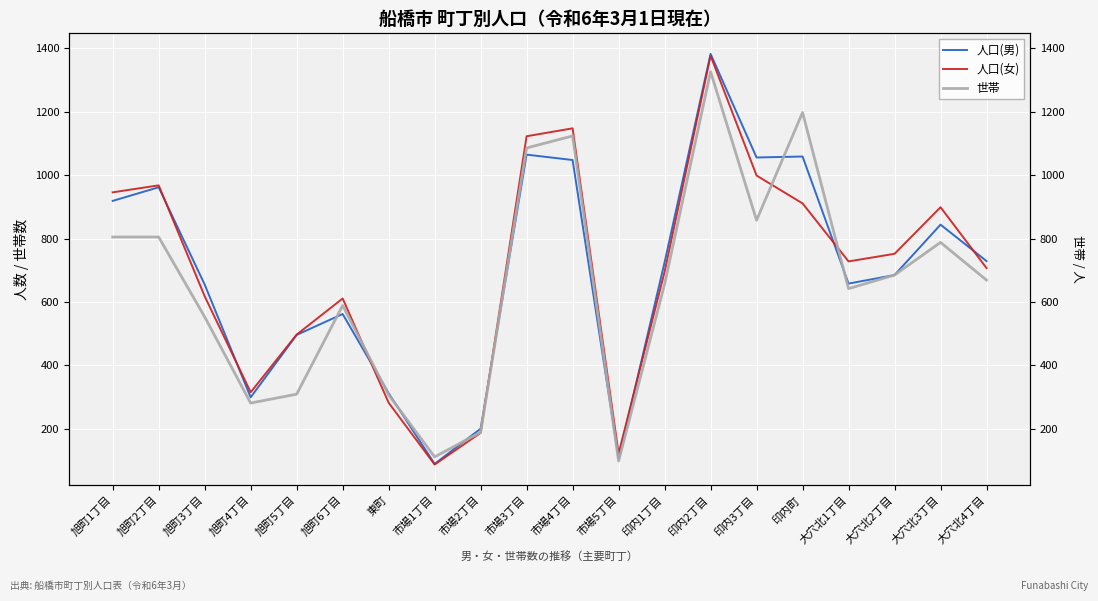

True or false: 人口(男) and 人口(女) intersect in this chart.

True